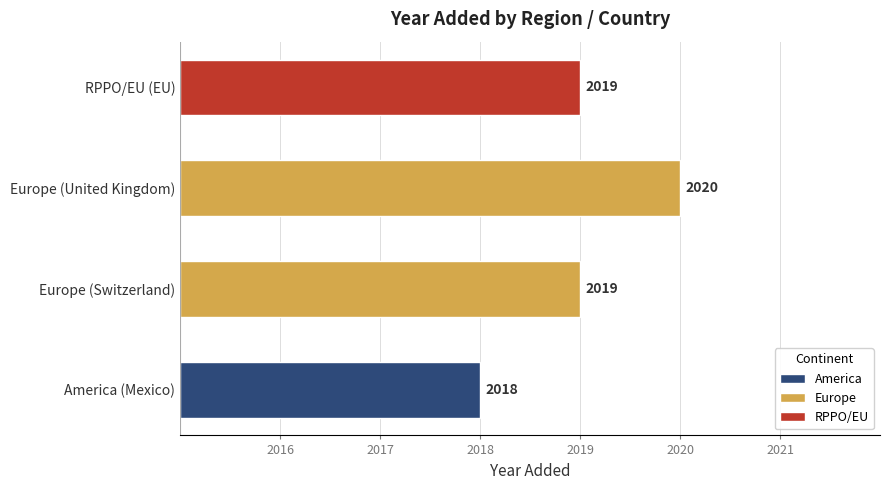

What is the average value?

2019